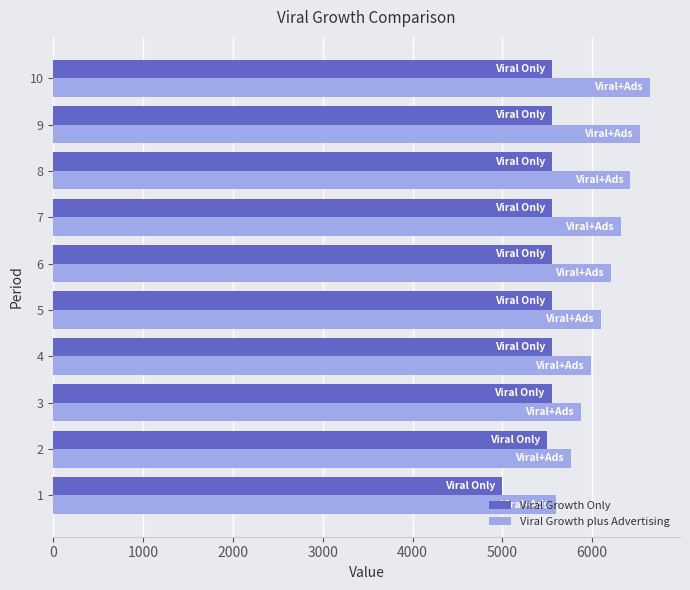

What value does the Viral Growth Only series have at 5?

5555.5